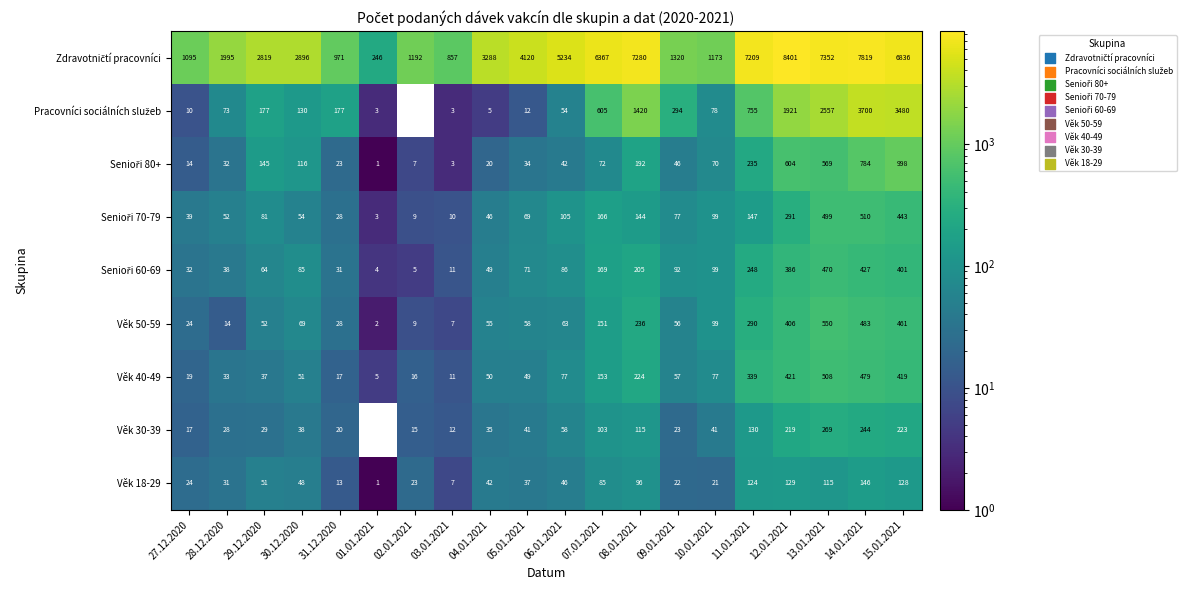

At how many categories does at least one series exceed 1319?

14